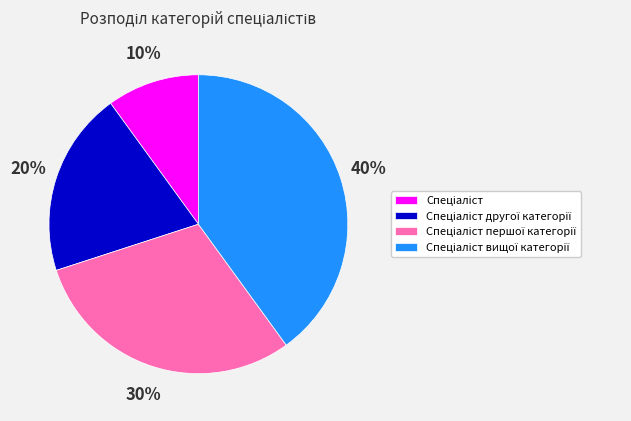

Does any single category account for the majority?

No